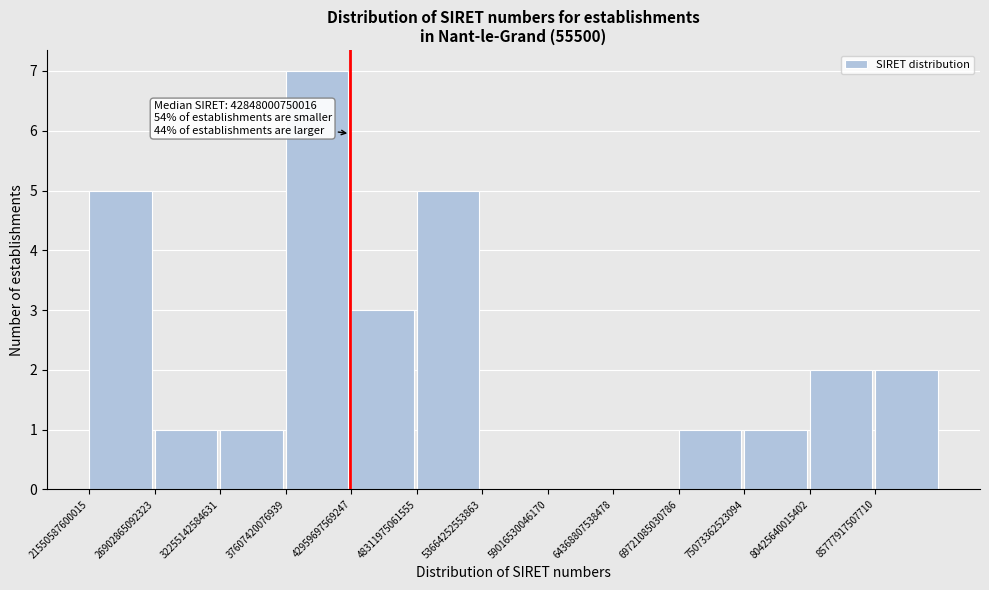

Reading left to right, what are all the values shown in this chart?

21550587600015=5	26902865092323=1	32255142584631=1	37607420076939=7	42959697569247=3	48311975061555=5	53664252553863=0	59016530046170=0	64368807538478=0	69721085030786=1	75073362523094=1	80425640015402=2	85777917507710=2